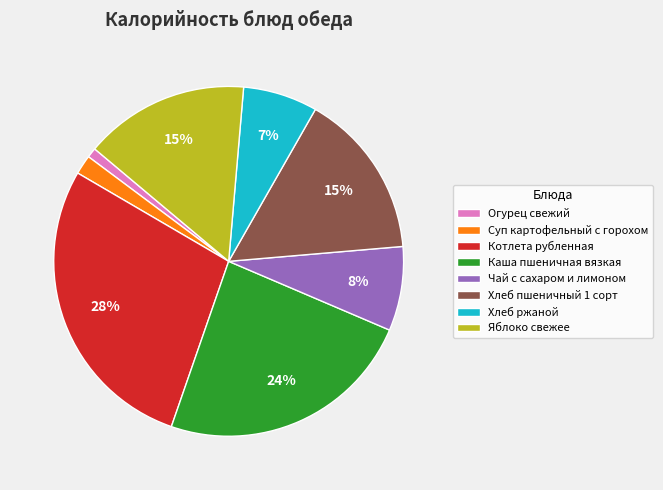

Do Яблоко свежее and Котлета рубленная together represent more than half of the pie?

No